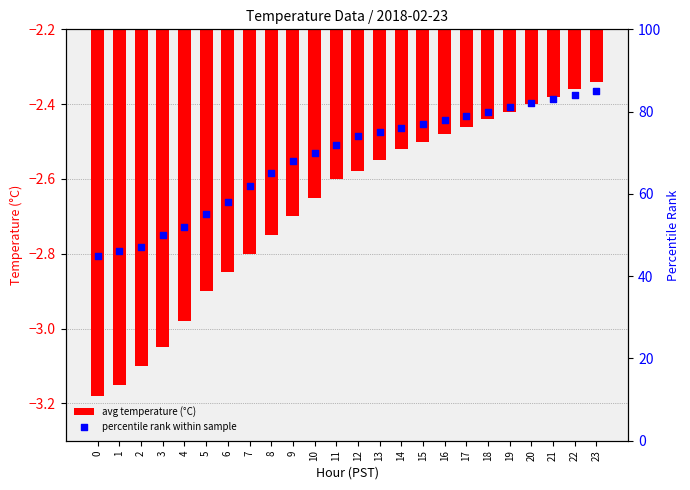

Is the value of percentile rank within sample at 15 greater than the value of avg temperature (°C) at 2?

Yes